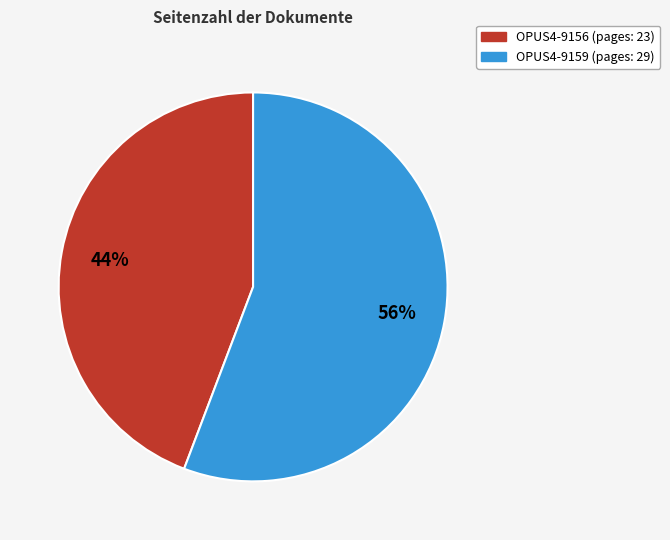

Which has a higher value, OPUS4-9159 or OPUS4-9156?

OPUS4-9159